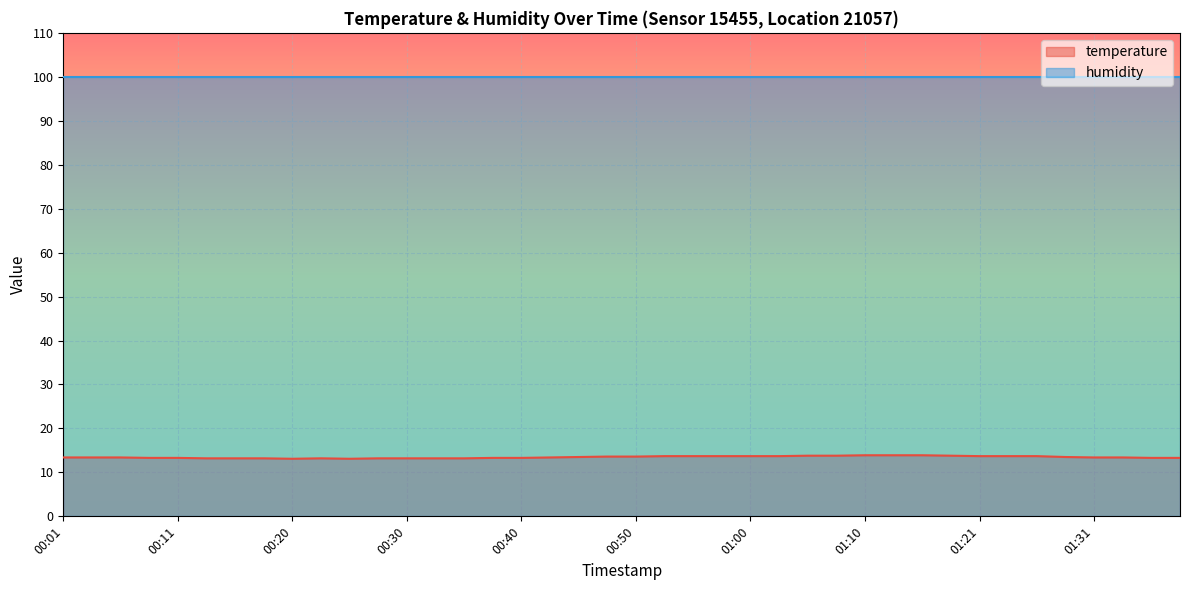

At which category does the chart reach its peak across all series?

01:10